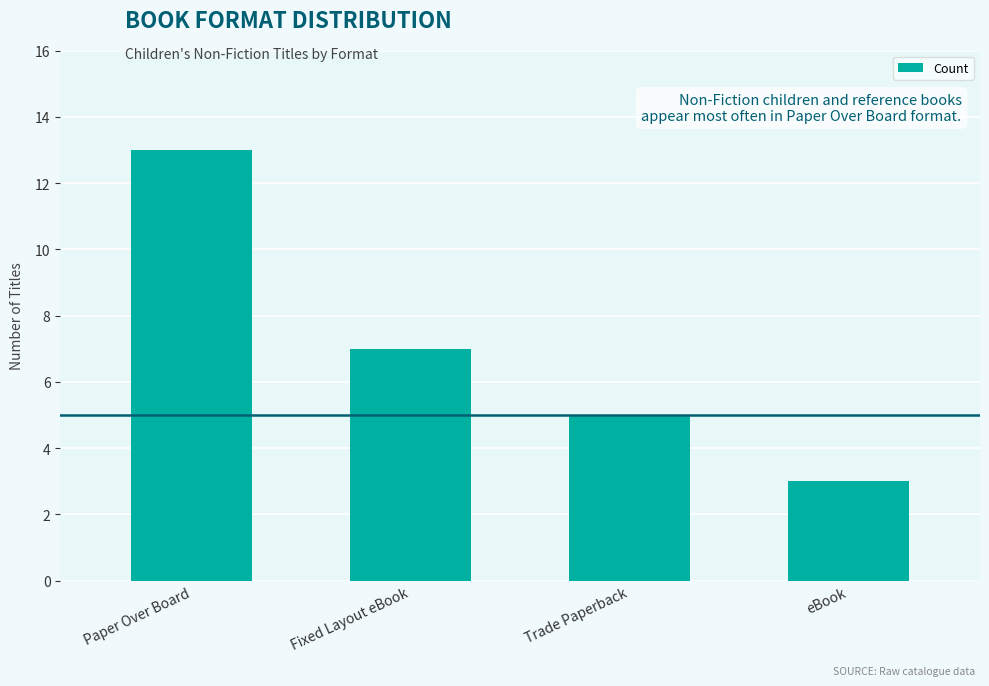

What is the label of the 4th bar from the left?

eBook